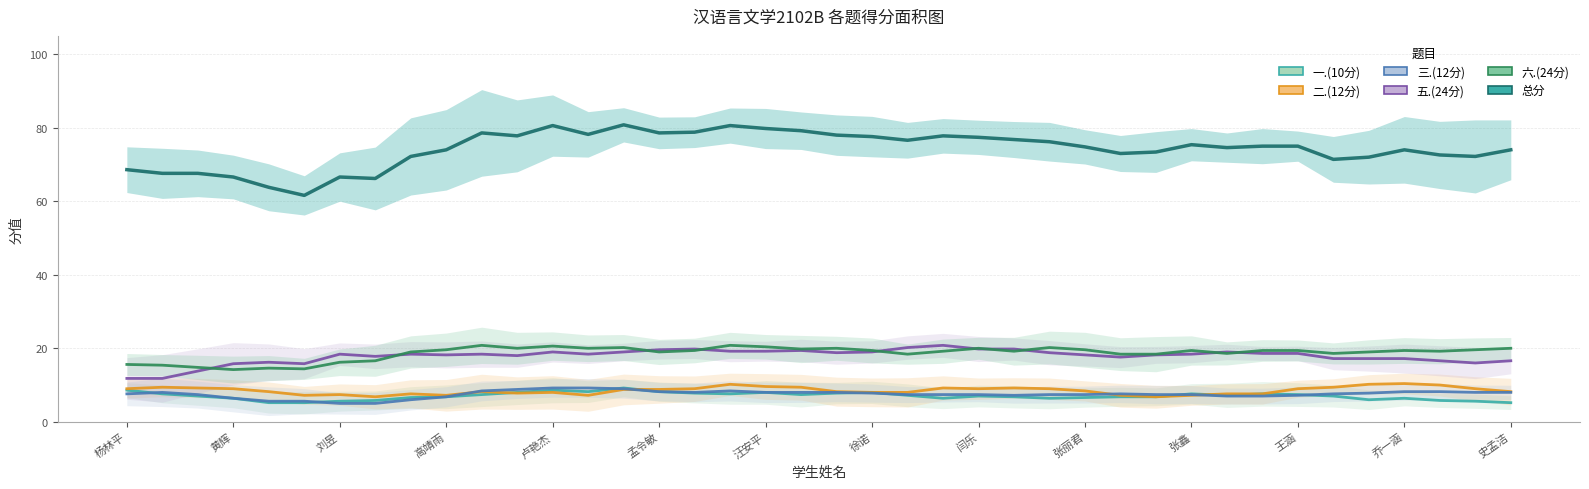

What position from the right is 16?

24